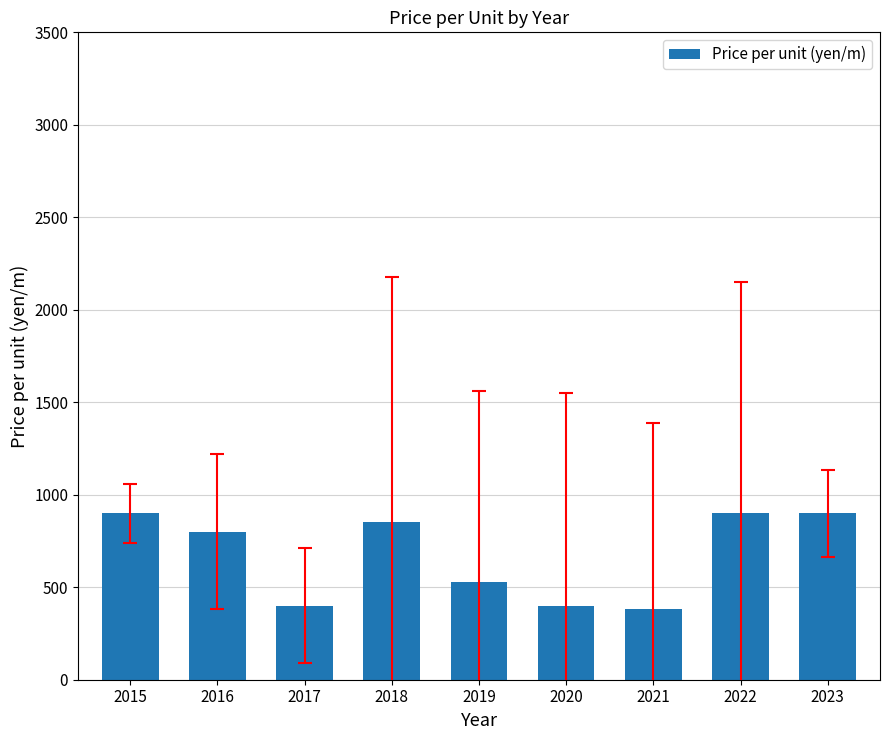

What is the difference between the values at 2018 and 2022?

50